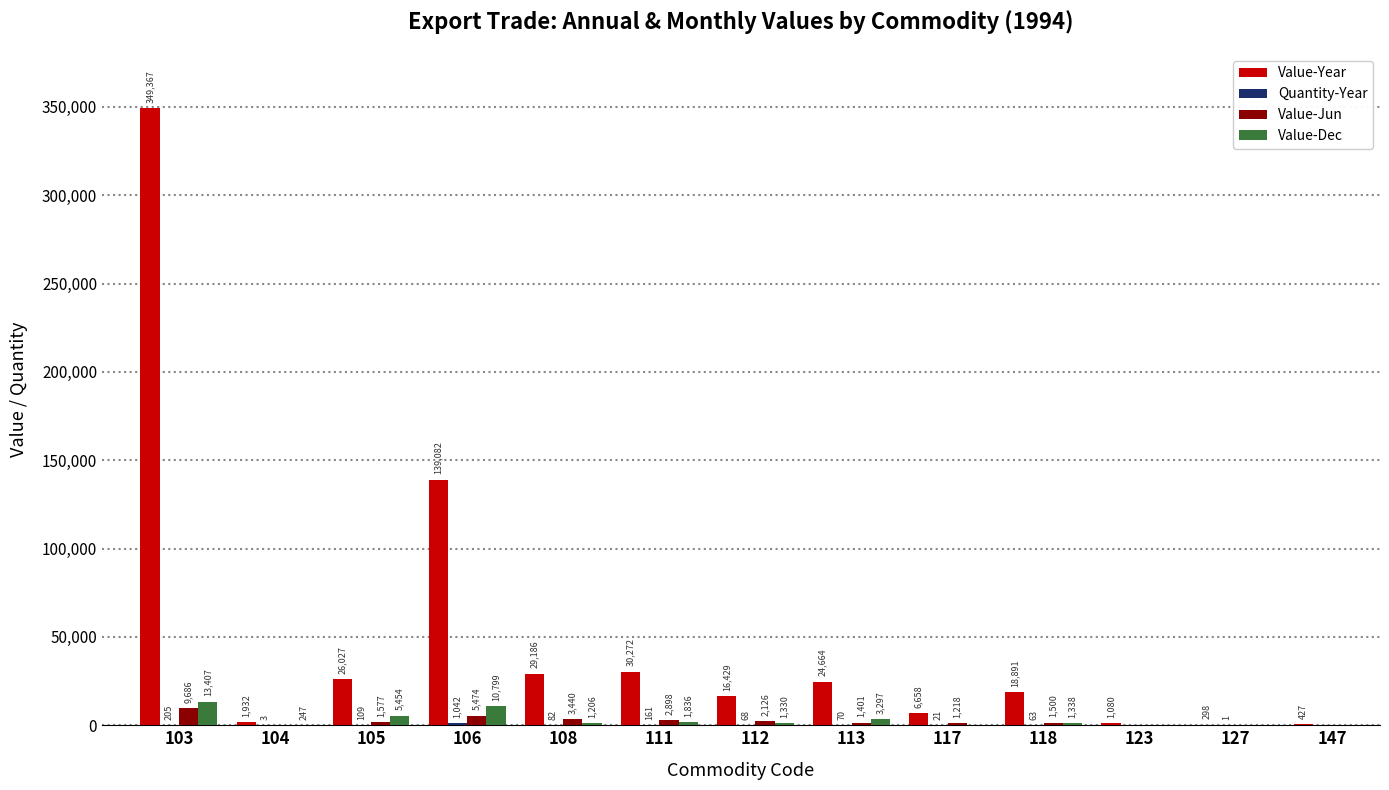

Which series has the largest total across all categories?

Value-Year